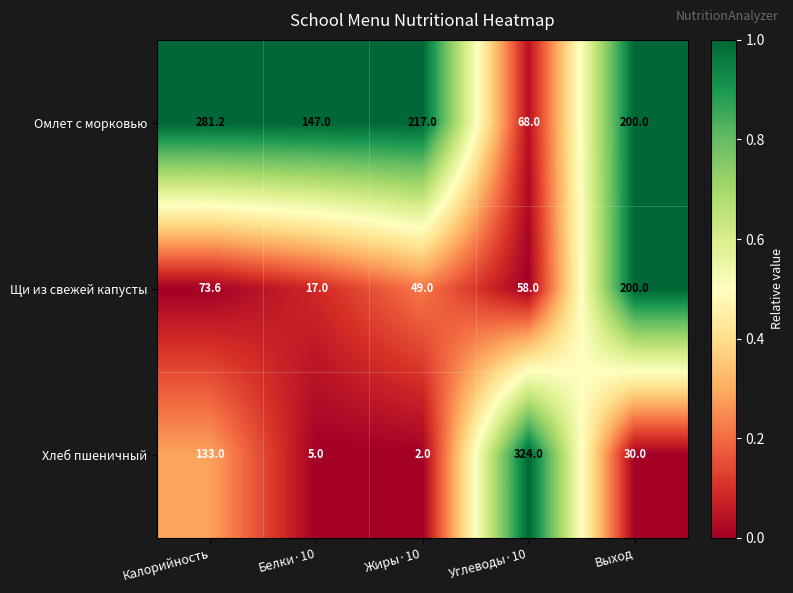

List the series in order of their peak value, lowest first.

Щи из свежей капусты, Омлет с морковью, Хлеб пшеничный